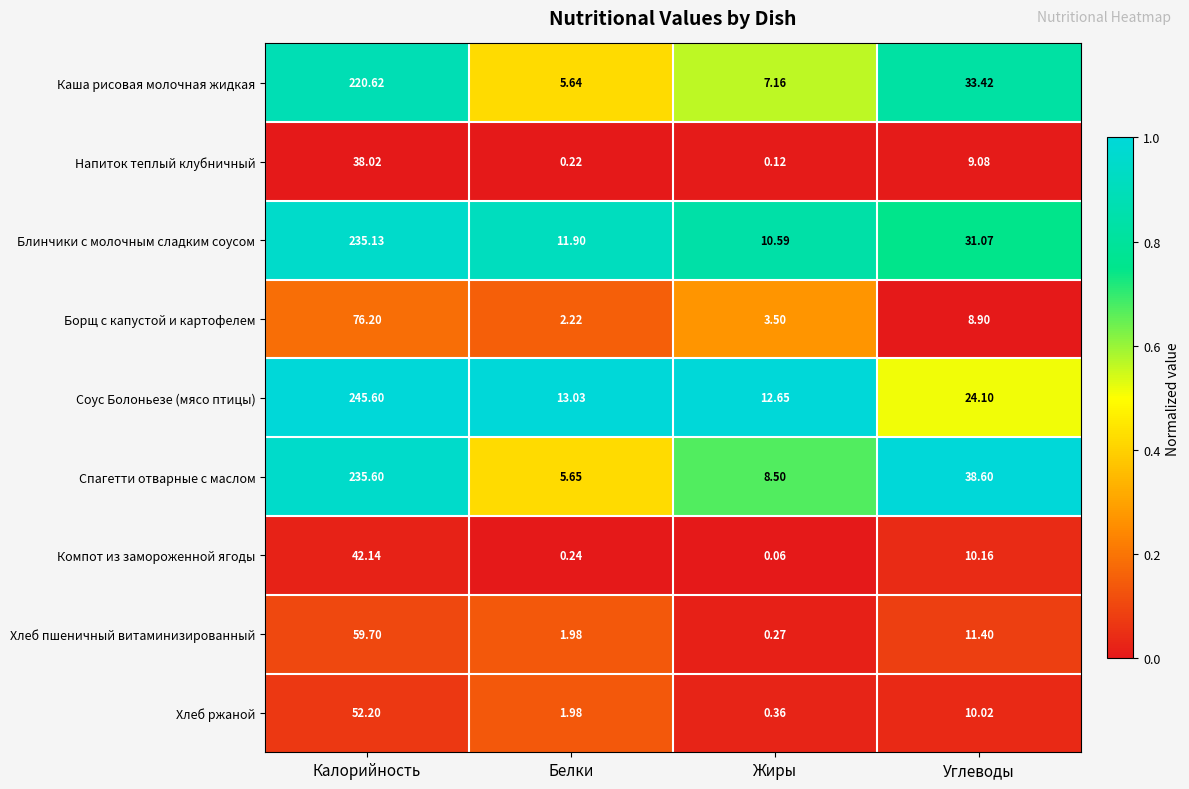

Which series has the widest spread of values?

Соус Болоньезе (мясо птицы)